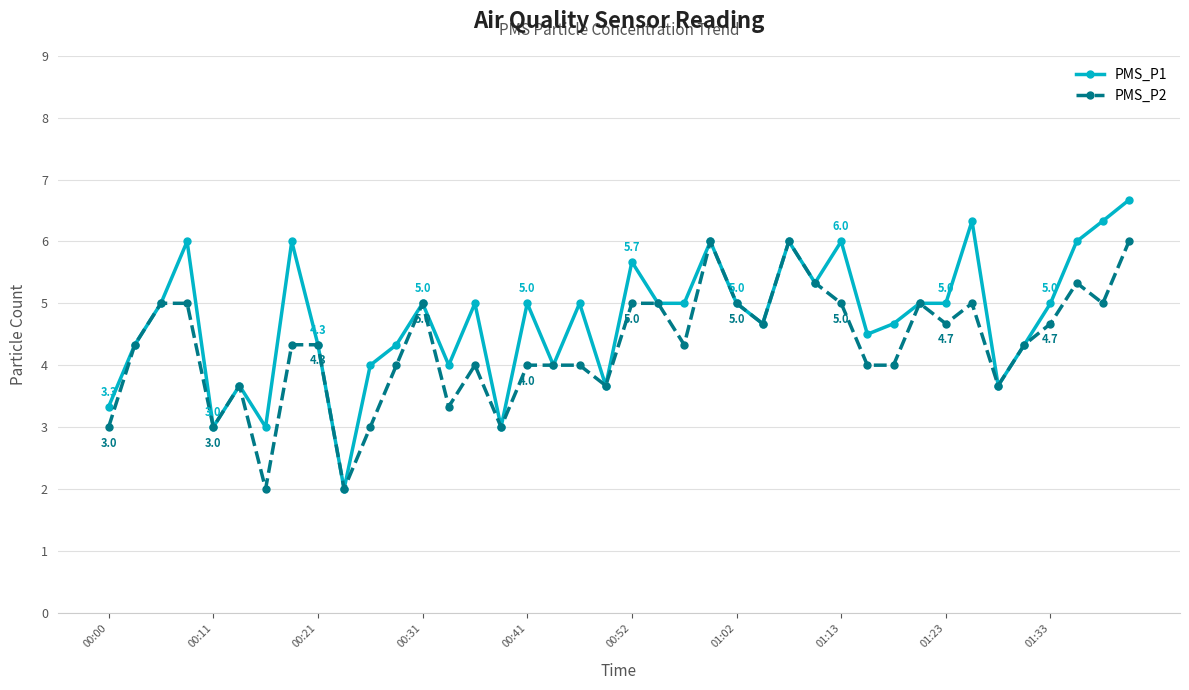

What is the highest value of the PMS_P2 series?

6.0